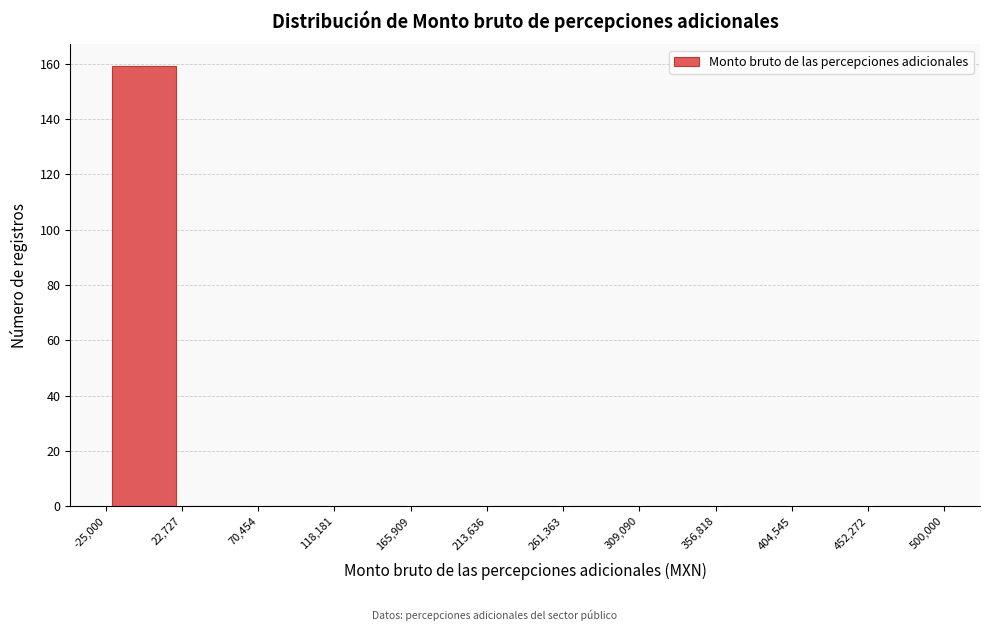

What is the height of the bar covering -25,000 to 22,727 on the x-axis? The values are not printed on the chart, so give them approximately, as read against the axis.

160